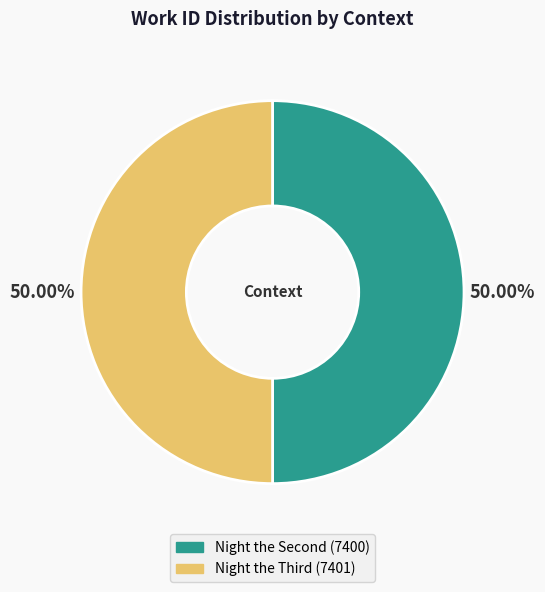

Which category has the biggest portion of the pie?

Night the Third